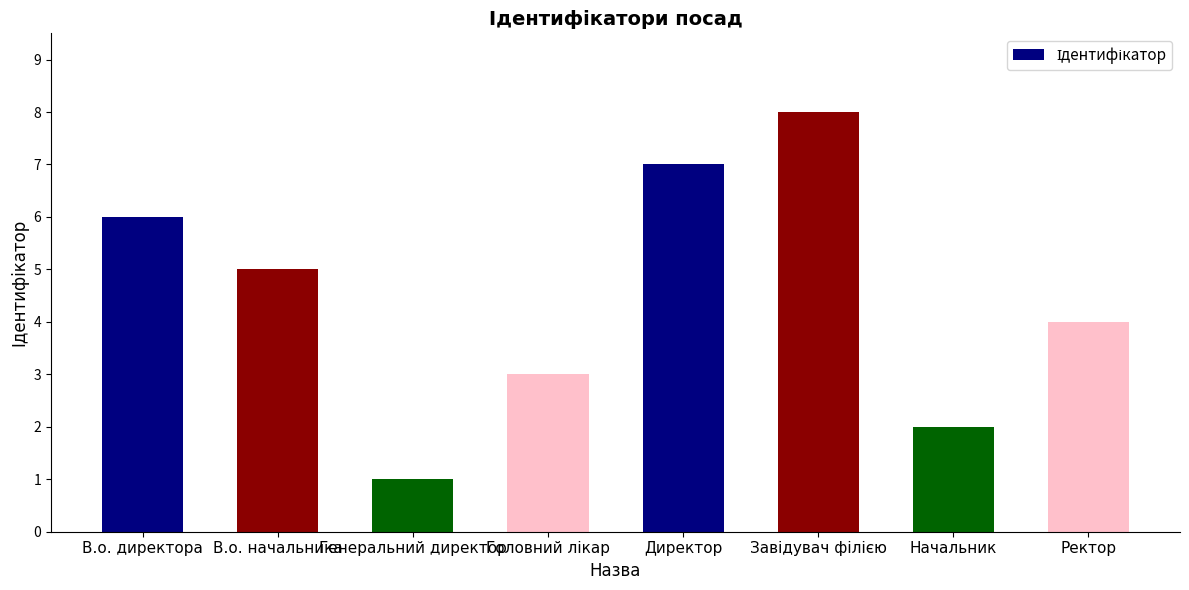

Between Генеральний директор and Начальник, which is larger?

Начальник